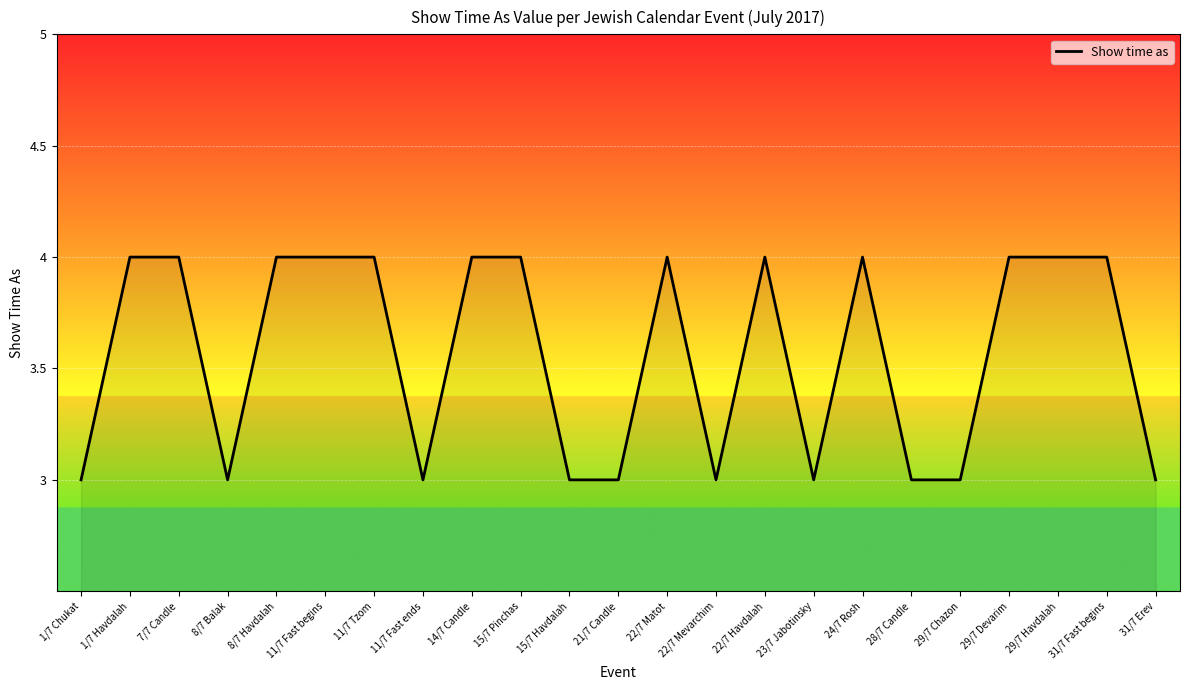

Is it true that the value at 8/7 Balak is 3?

True